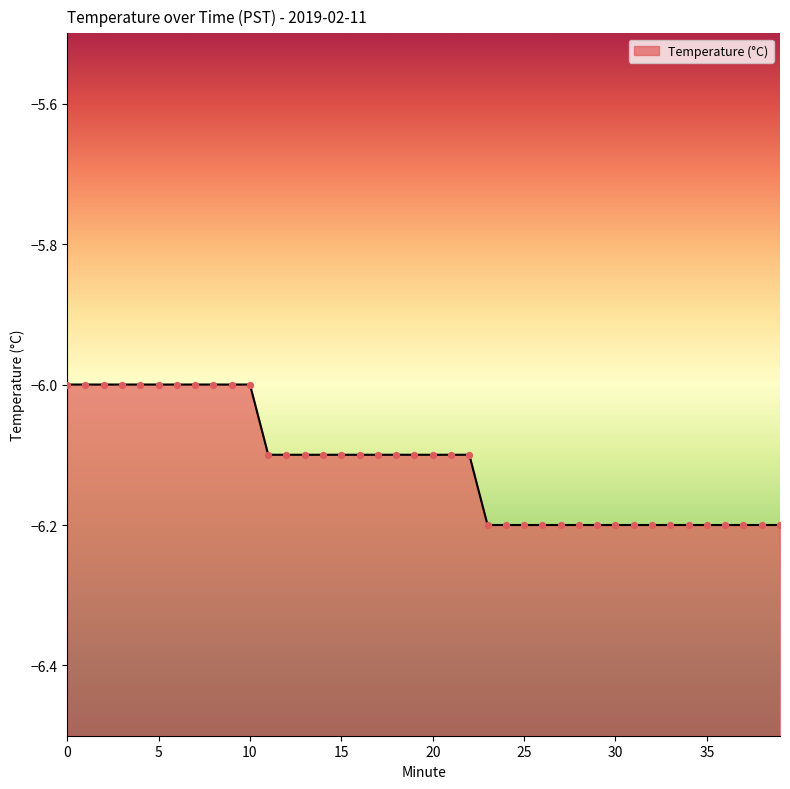

What is the change in value from 10 to 27?

-0.2